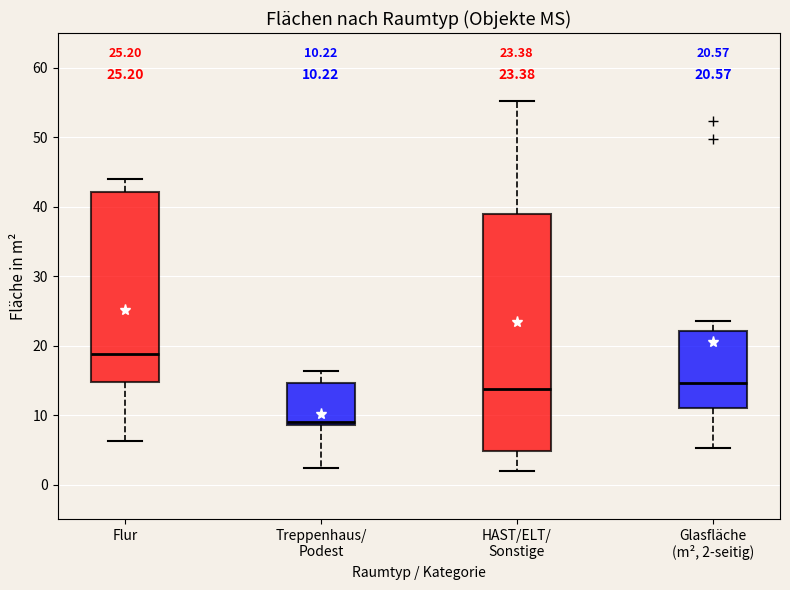

Which box has the highest median line?

Flur